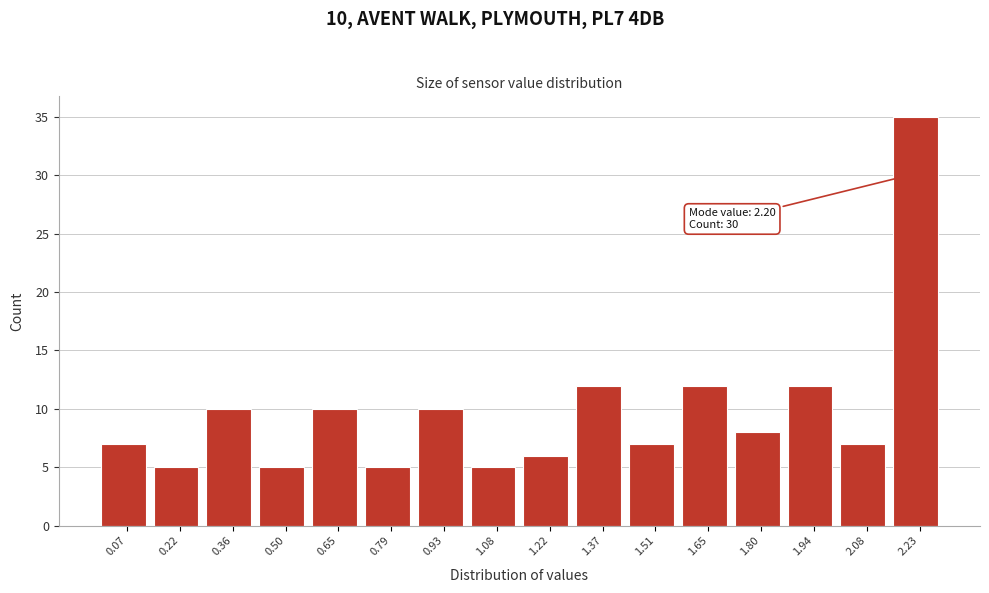

Over which range of the x-axis is the bar tallest?

2.16 to 2.30